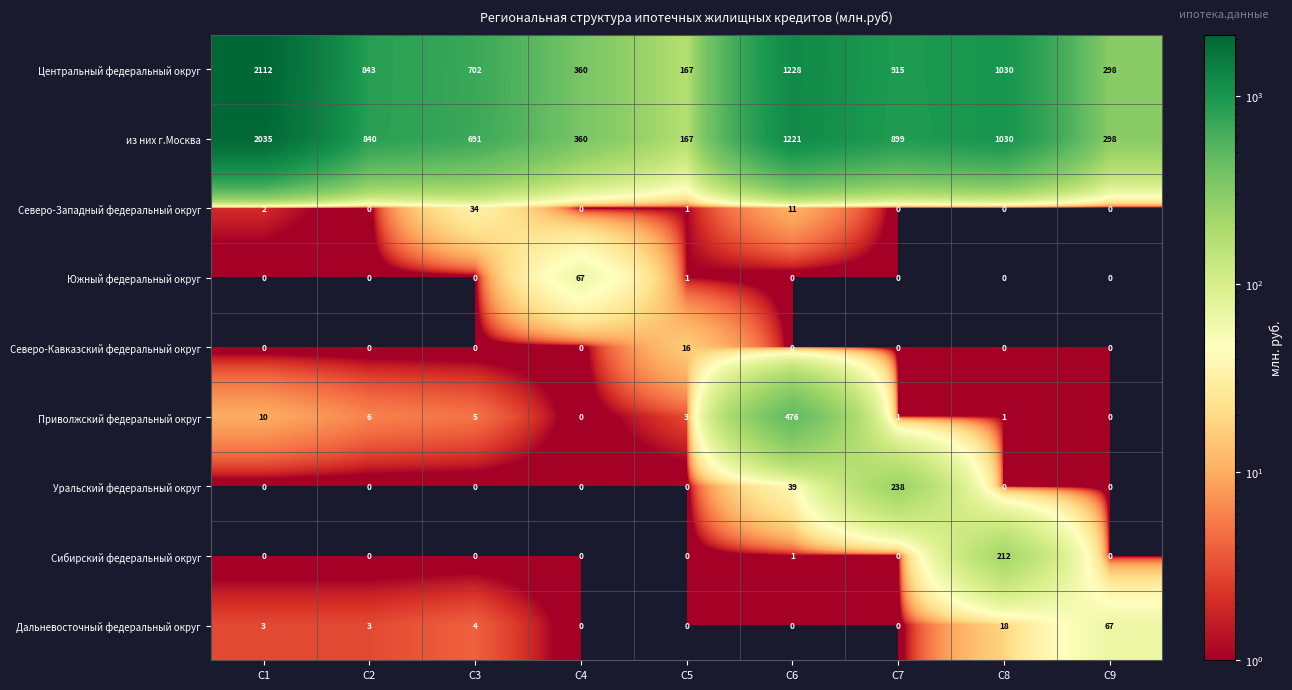

Which series has the largest total across all categories?

Центральный федеральный округ